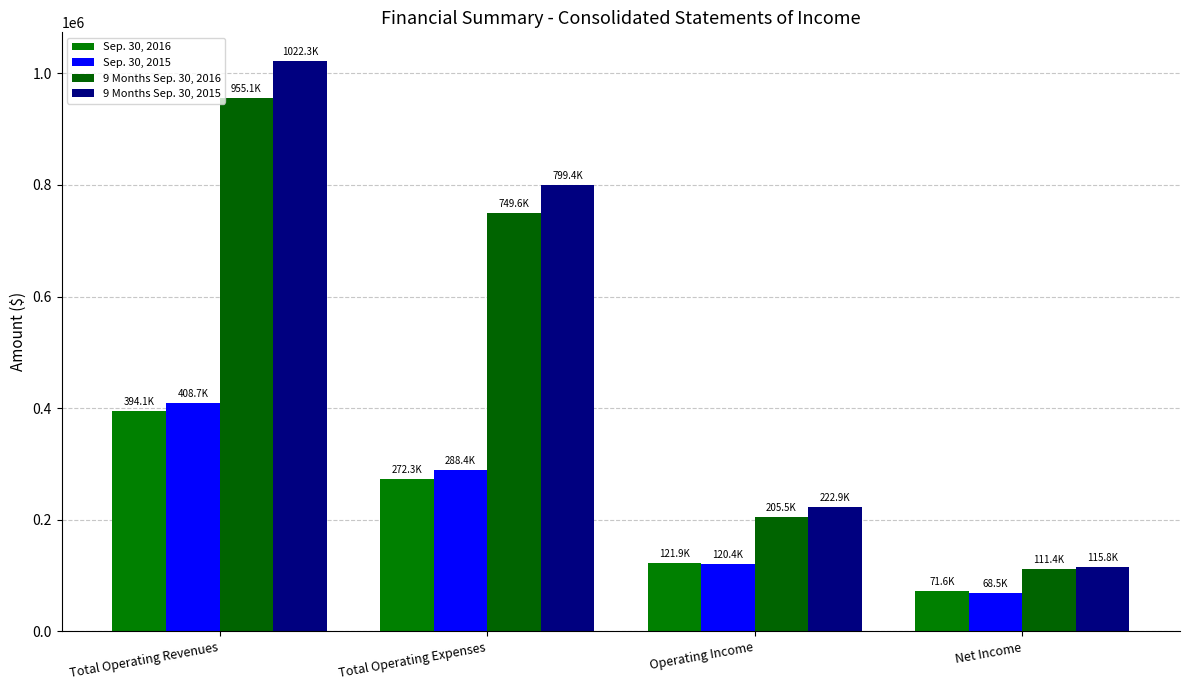

What are all the series names shown in the legend?

Sep. 30, 2016, Sep. 30, 2015, 9 Months Sep. 30, 2016, 9 Months Sep. 30, 2015